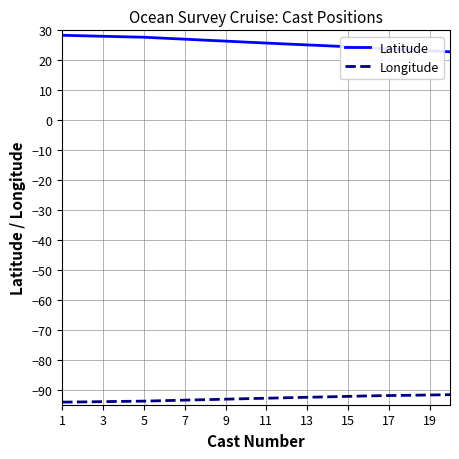

True or false: Latitude and Longitude intersect in this chart.

False